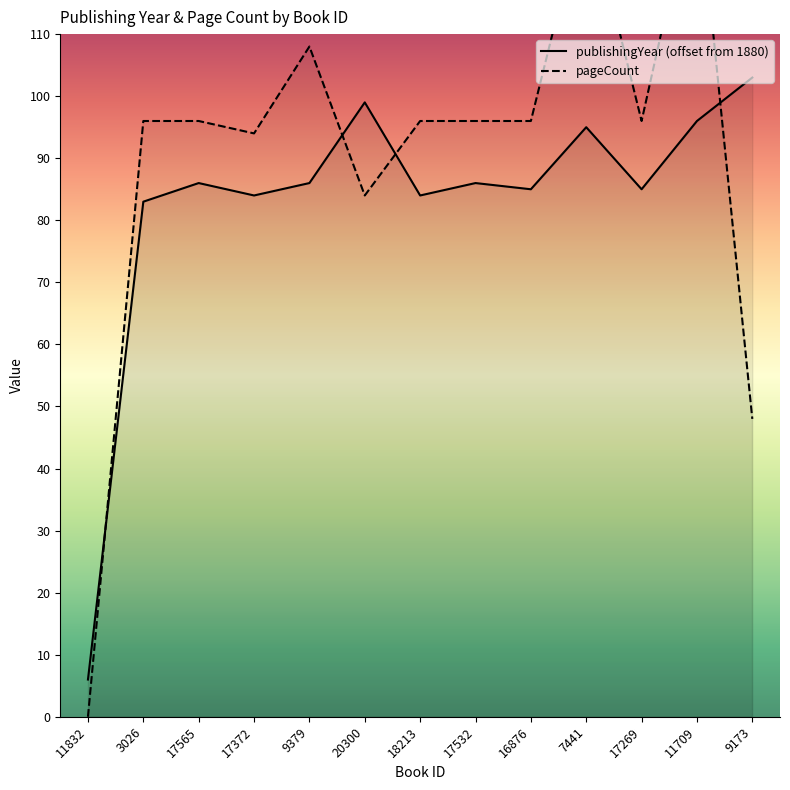

What is the label of the 4th point from the left?

17372